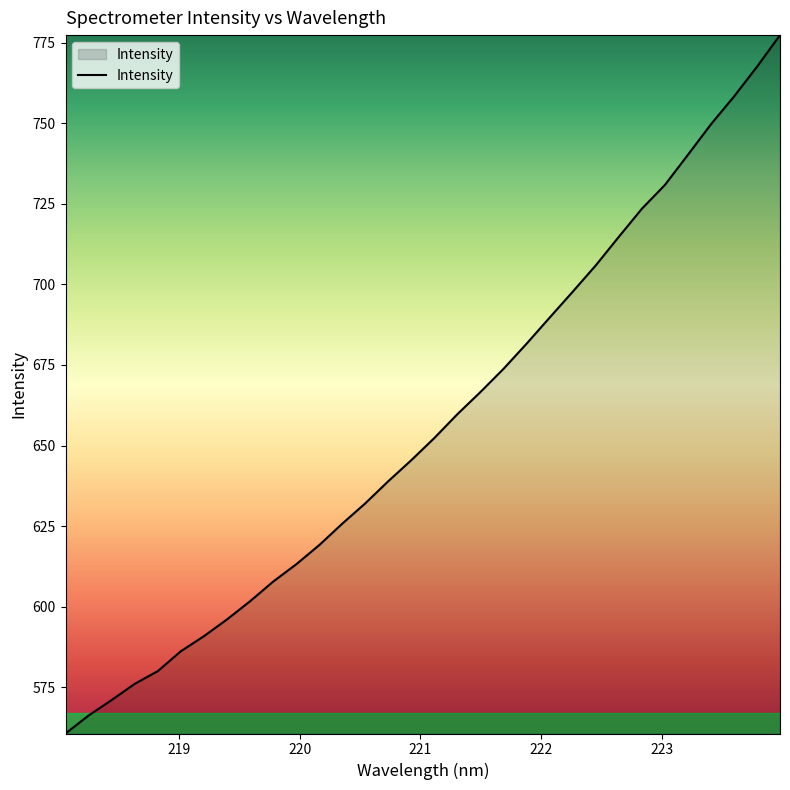

What is the difference between the maximum and minimum values?

216.7